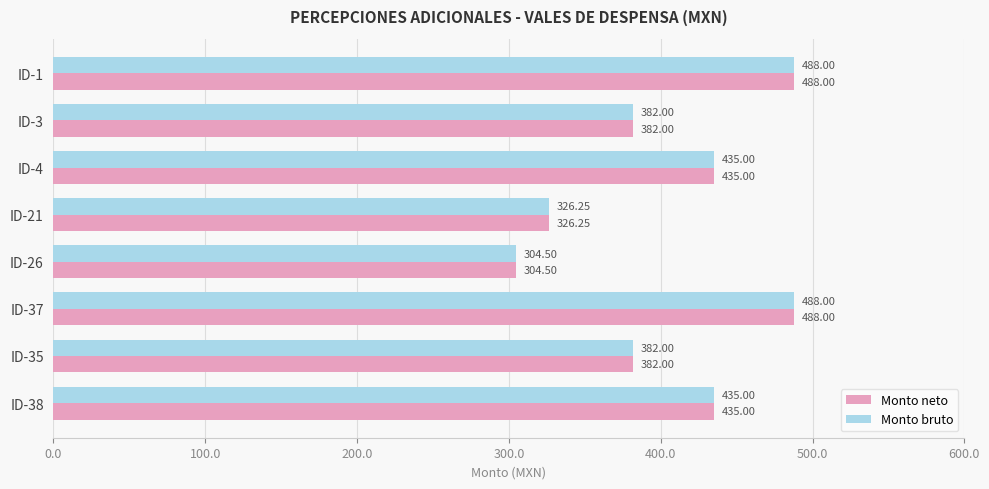

What is the average value of the Monto neto series?

405.1